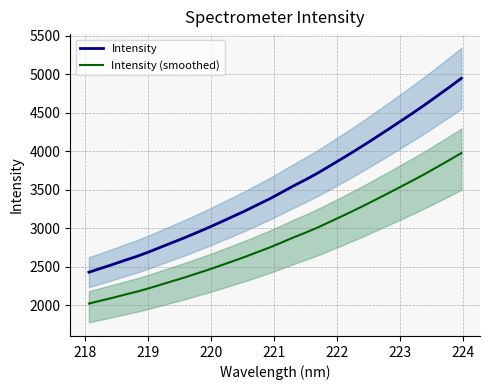

True or false: Intensity and Intensity (smoothed) cross at least once.

False